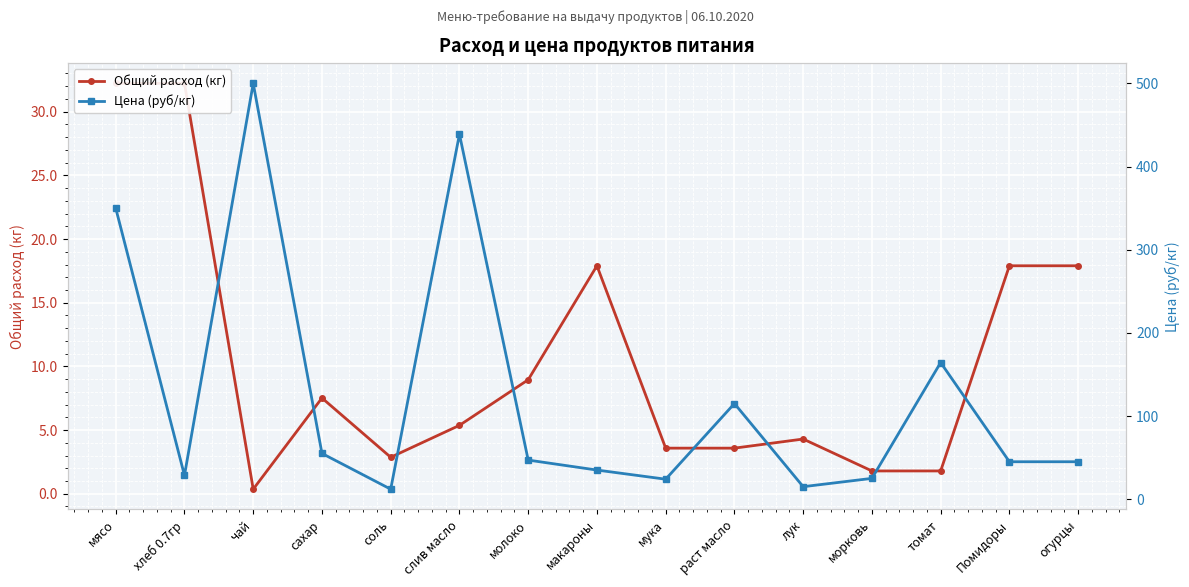

Between слив масло and раст масло, which is larger?

слив масло